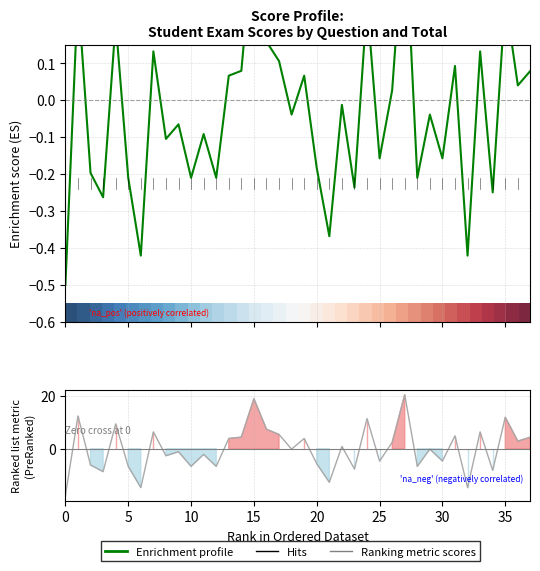

Between 25 and 16, which is larger?

16